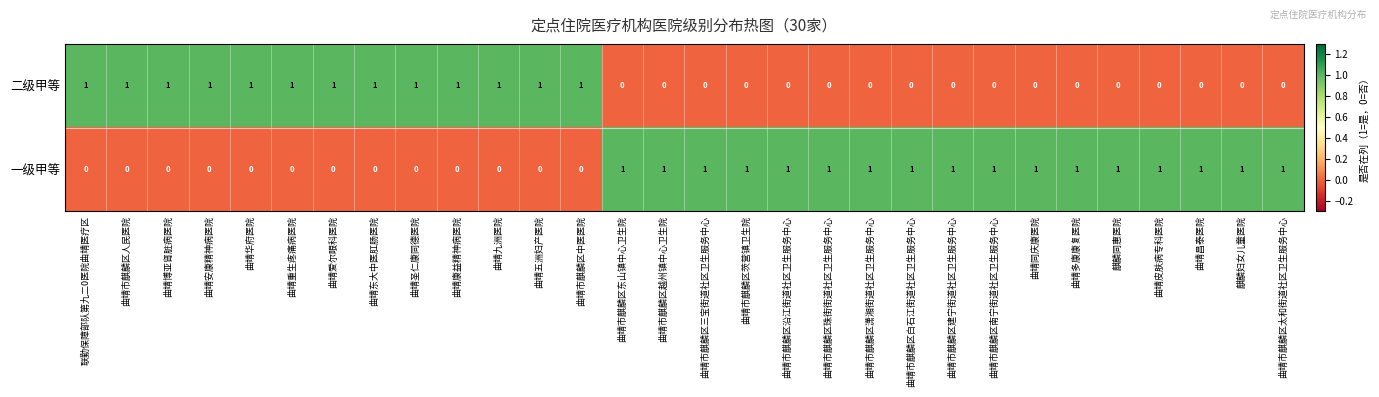

Is it true that 一级甲等 equals 1 at 曲靖市麒麟区沿江街道社区卫生服务中心?

True